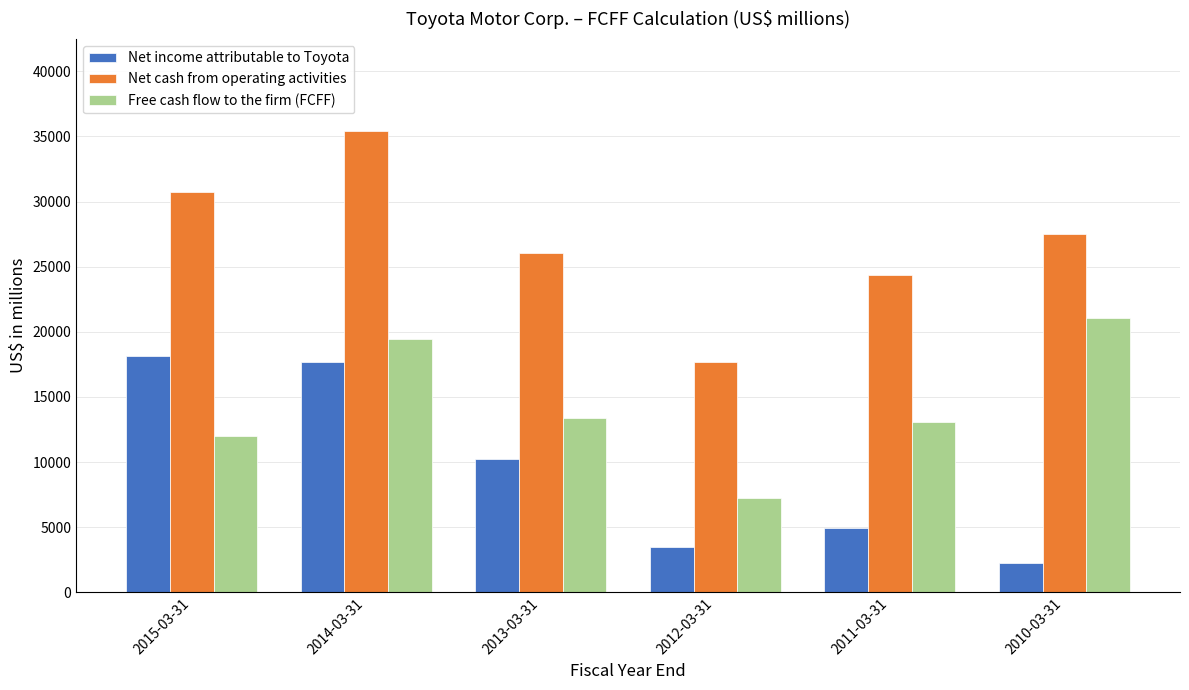

What is the label of the 1st bar from the right?

2010-03-31